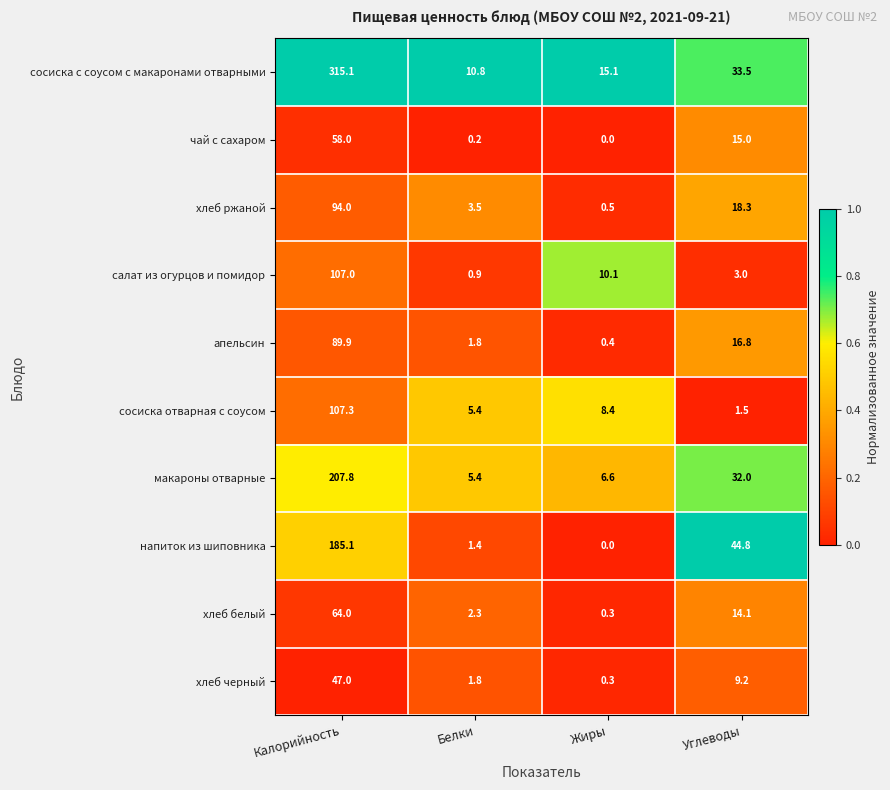

Is it true that апельсин equals 28.7 at Углеводы?

False